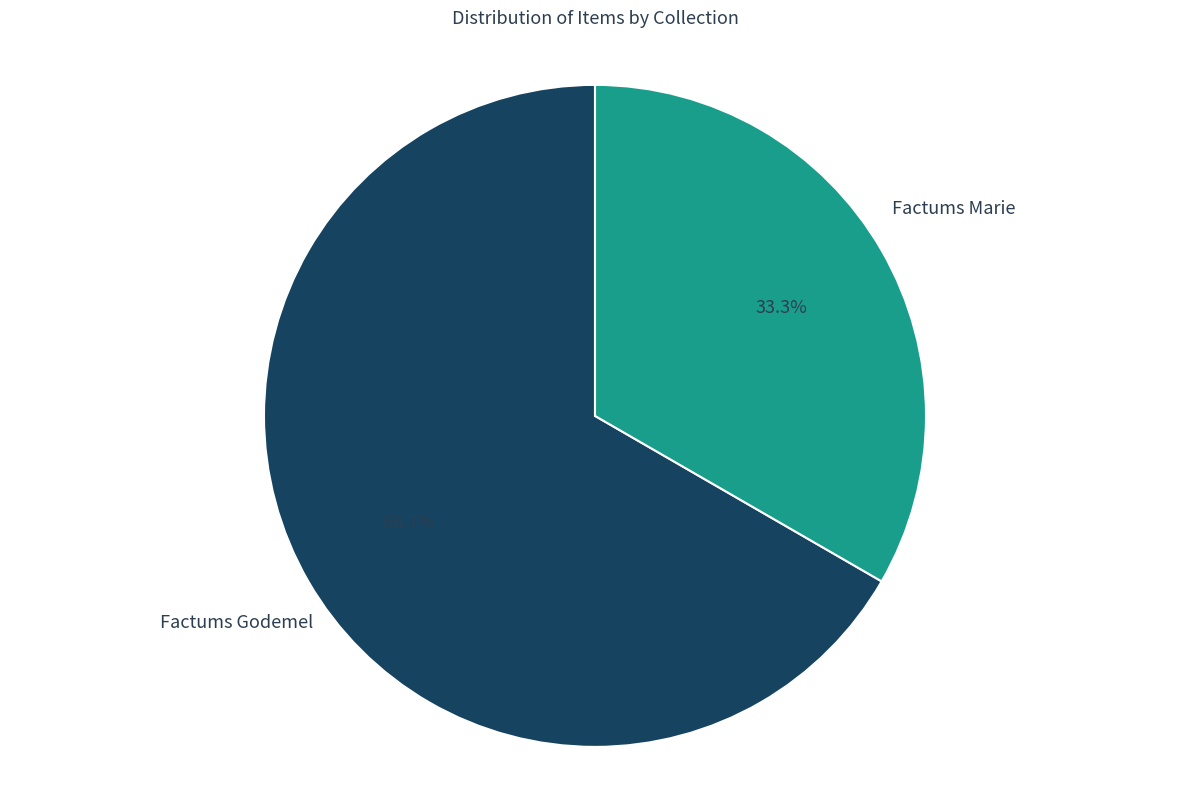

Does any single category account for the majority?

Yes